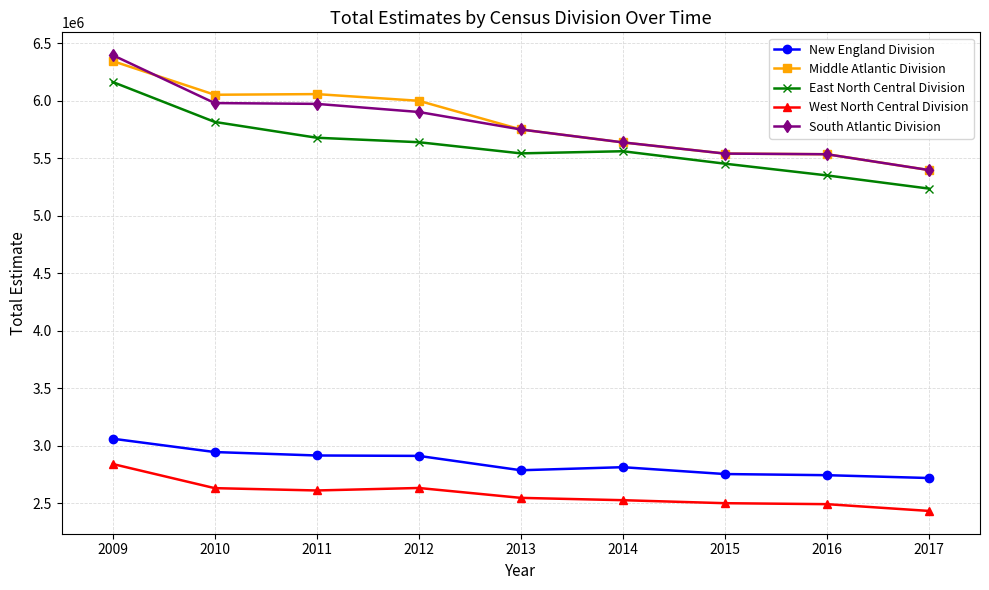

What is the value of the South Atlantic Division point at the 3rd from the left?

5972614